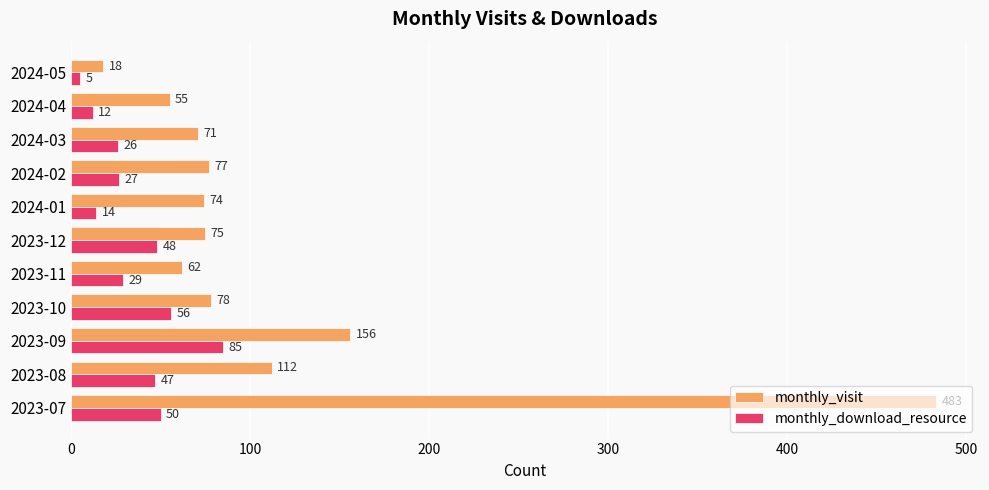

What is the difference between the maximum and minimum values in the monthly_download_resource series?

80